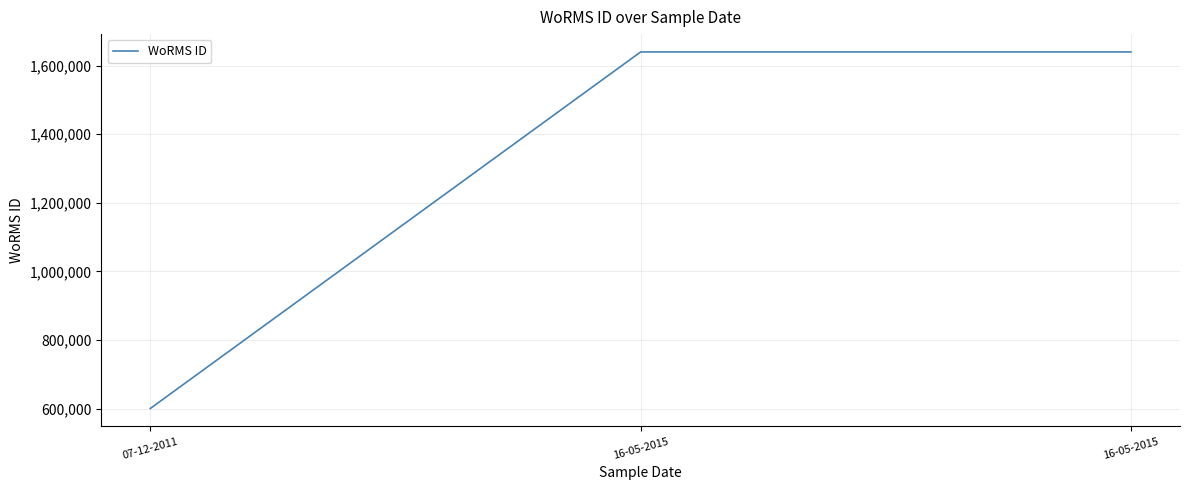

How many distinct data groups are displayed?

1